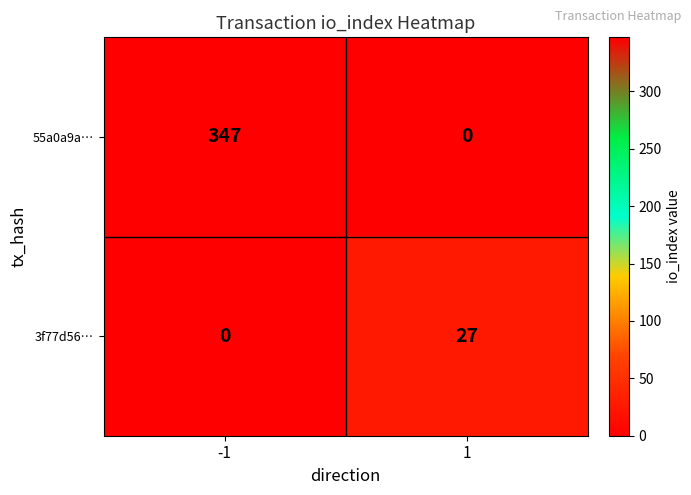

What is the spread (max minus min) of values at 1?

27